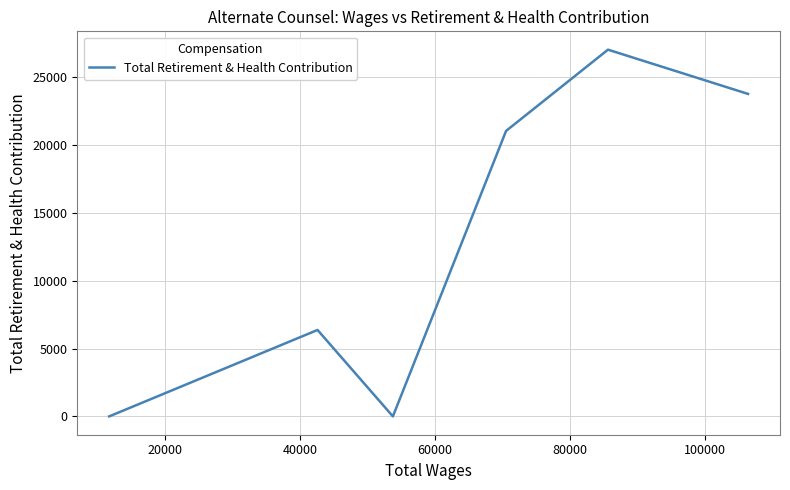

How many lines are shown in the chart?

1